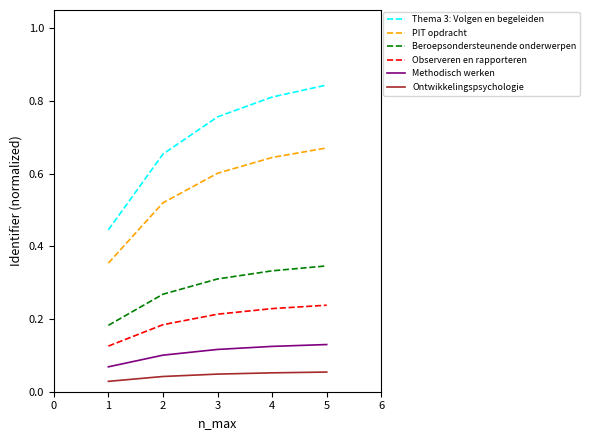

How many lines are shown in the chart?

6